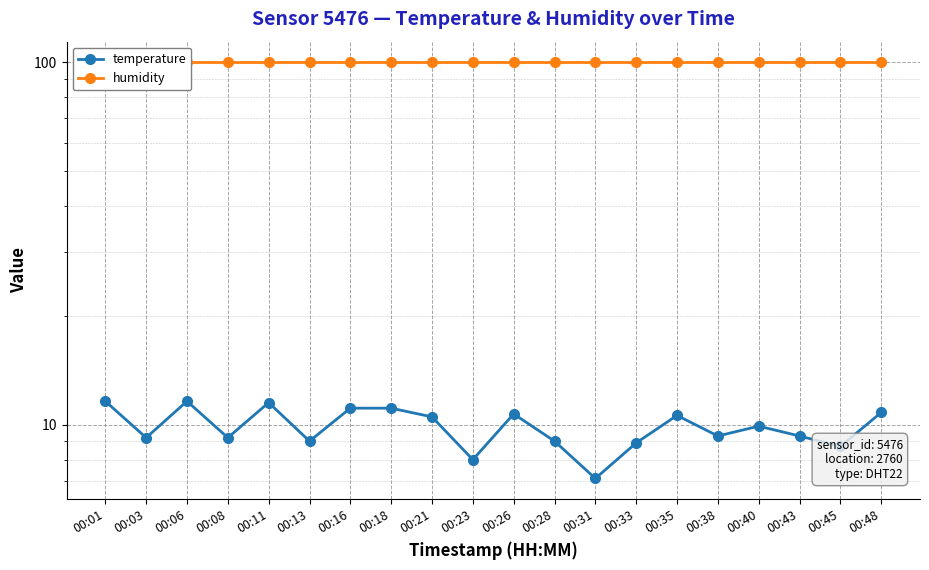

Rank the series at 00:48 from lowest to highest value.

temperature, humidity